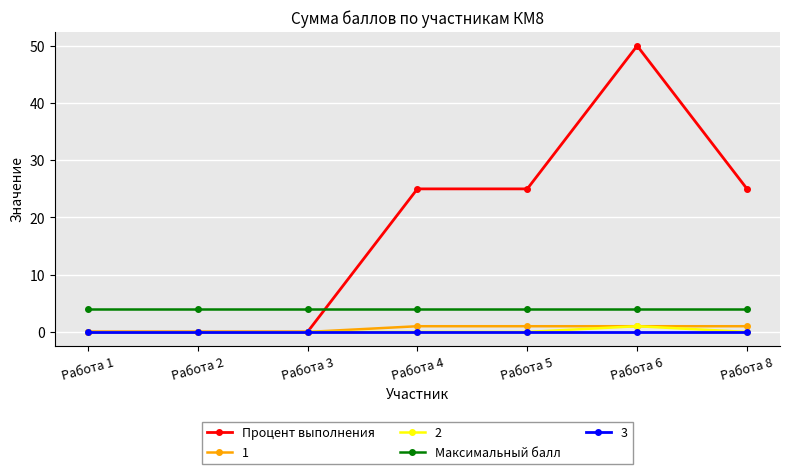

Between Работа 2 and Работа 6, which series saw the biggest shift?

Процент выполнения